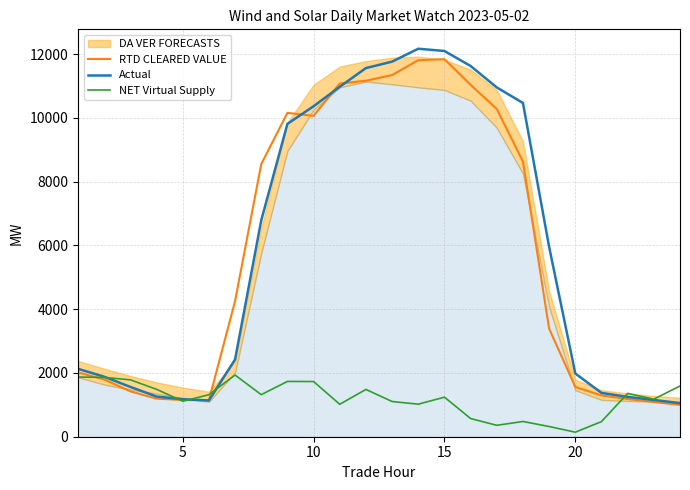

Which series ends up on top after the final intersection of RTD CLEARED VALUE and NET Virtual Supply?

NET Virtual Supply